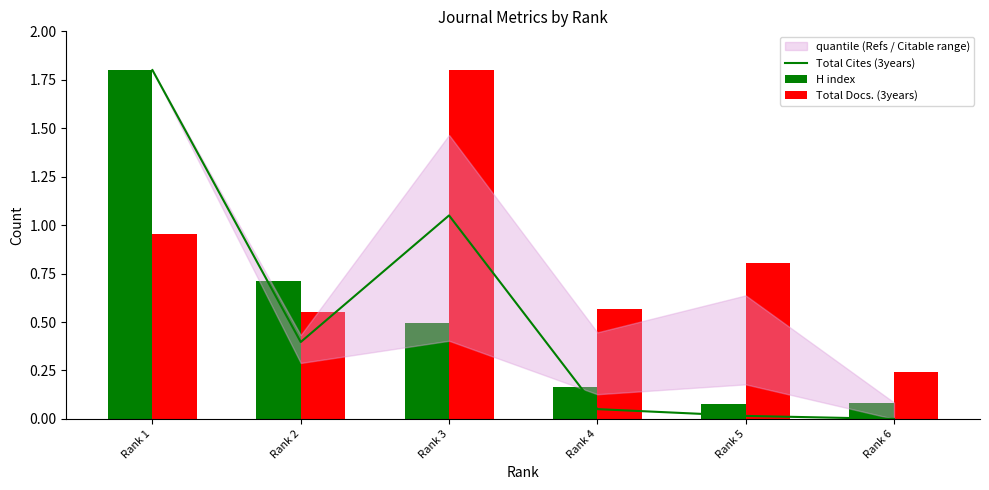

Which series has the largest total across all categories?

Total Docs. (3years)